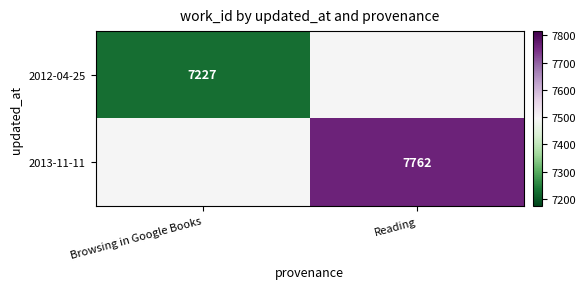

True or false: 2013-11-11 has a value of 5255 at Reading.

False